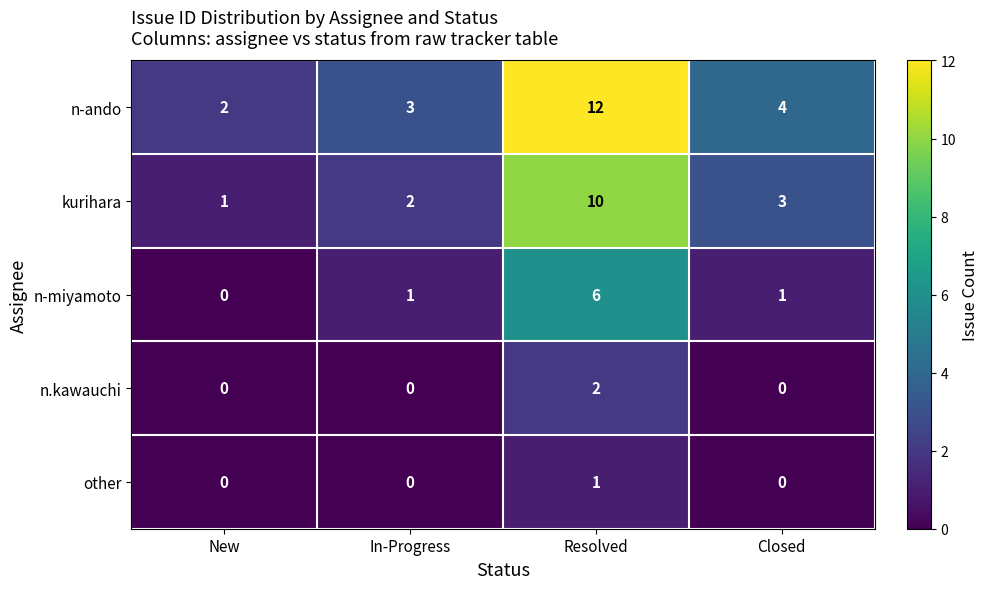

What is the total value across all series at New?

3